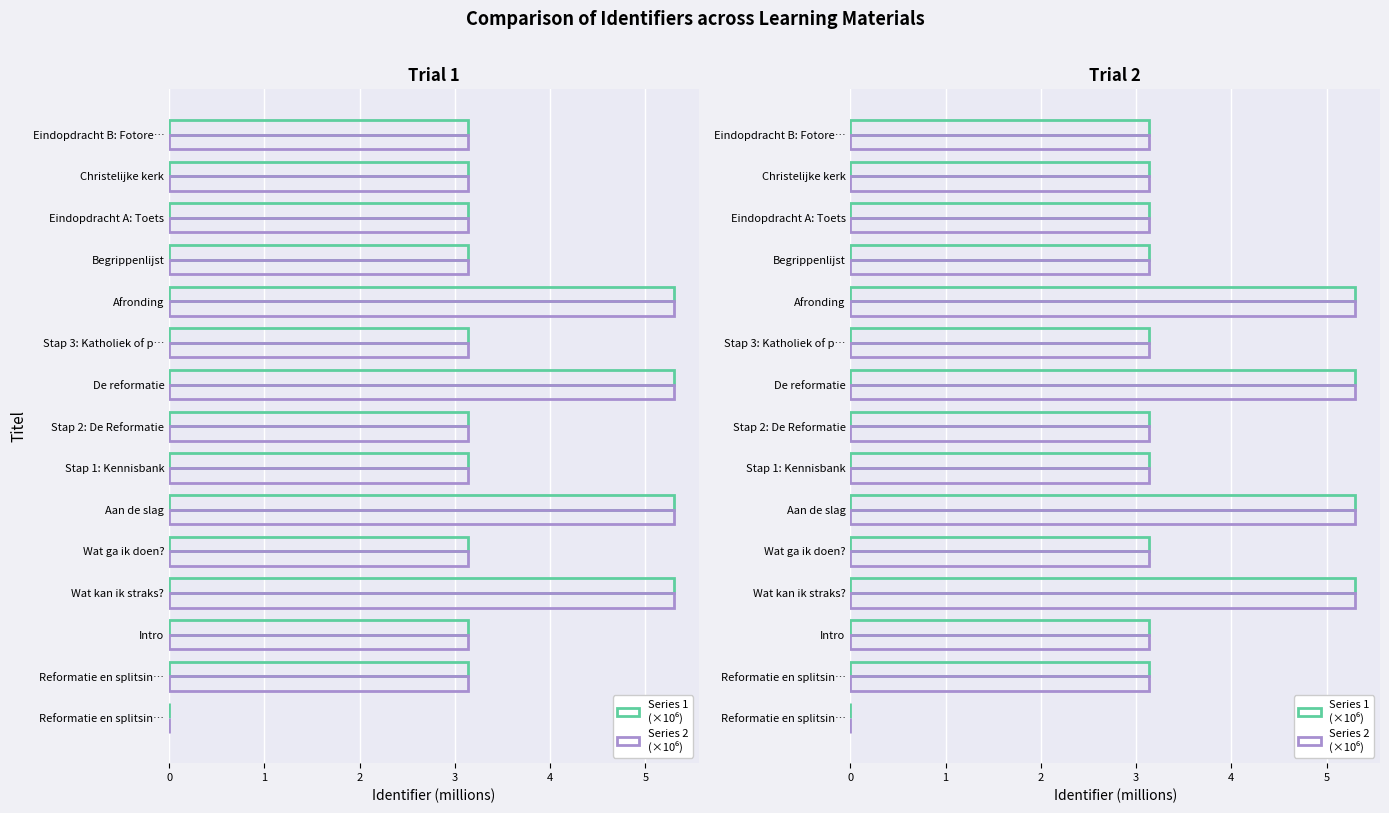

How many bars are there in each group?

2